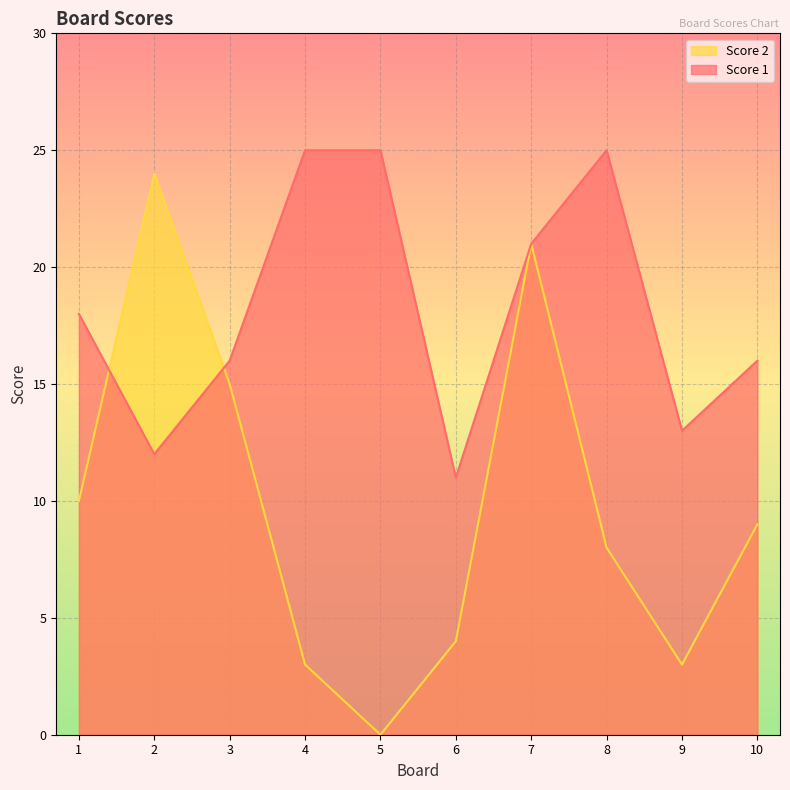

Reading right to left, what are all the values shown in this chart?

Score 2: 9	3	8	21	4	0	3	15	24	10
Score 1: 16	13	25	21	11	25	25	16	12	18